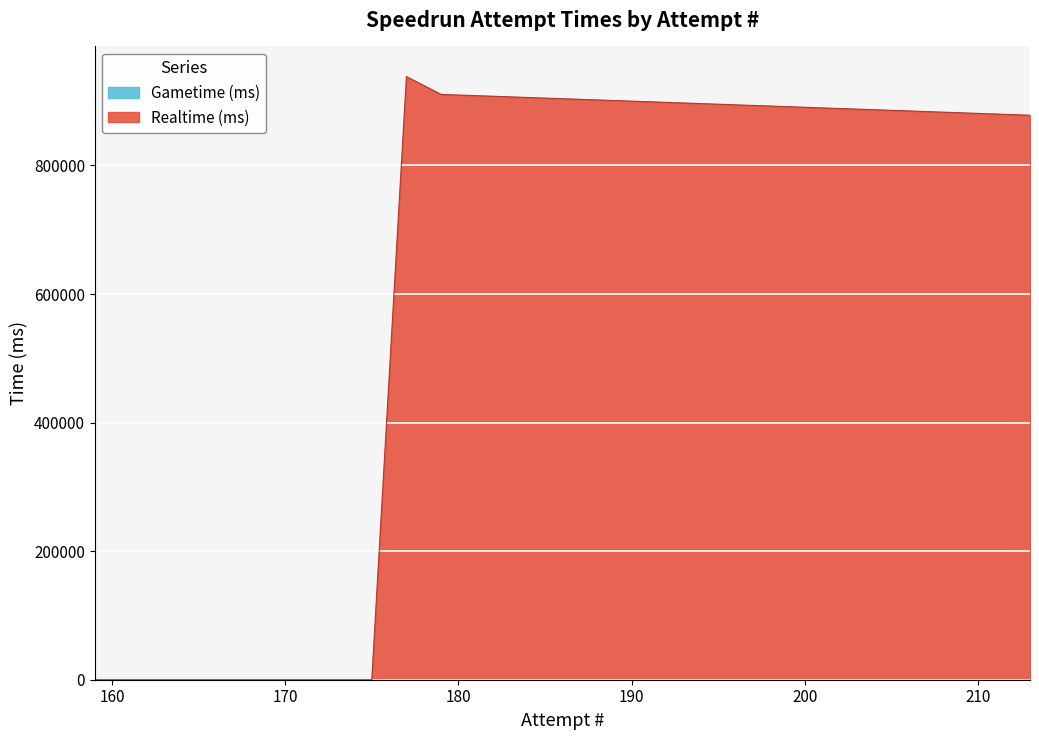

True or false: Gametime (ms) and Realtime (ms) intersect in this chart.

False